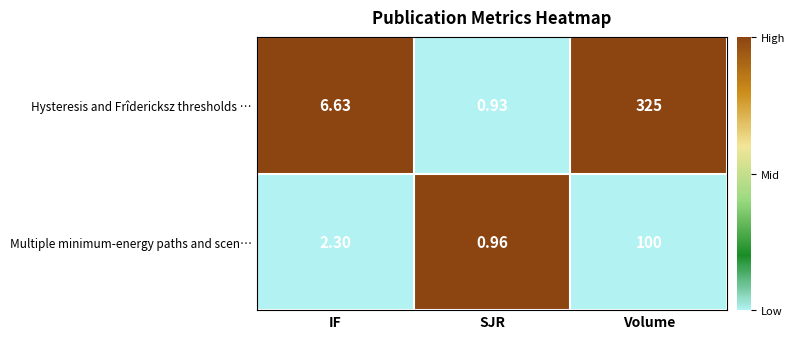

Which category has the highest value across all series?

Volume